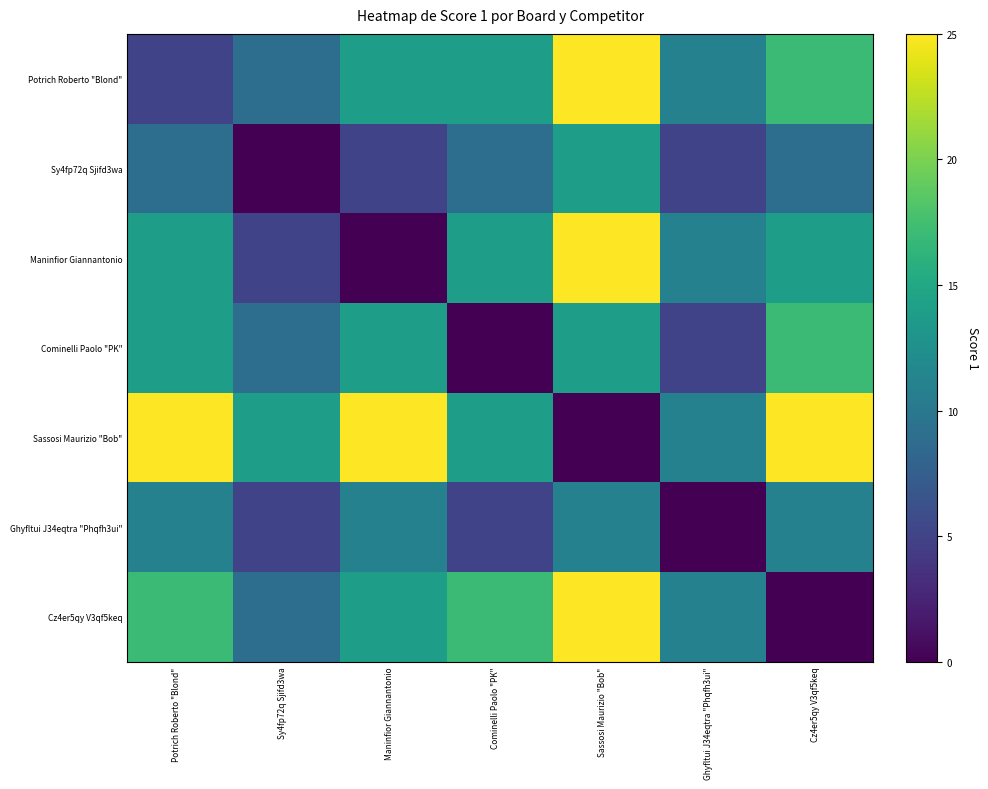

At how many categories does at least one series exceed 5?

7